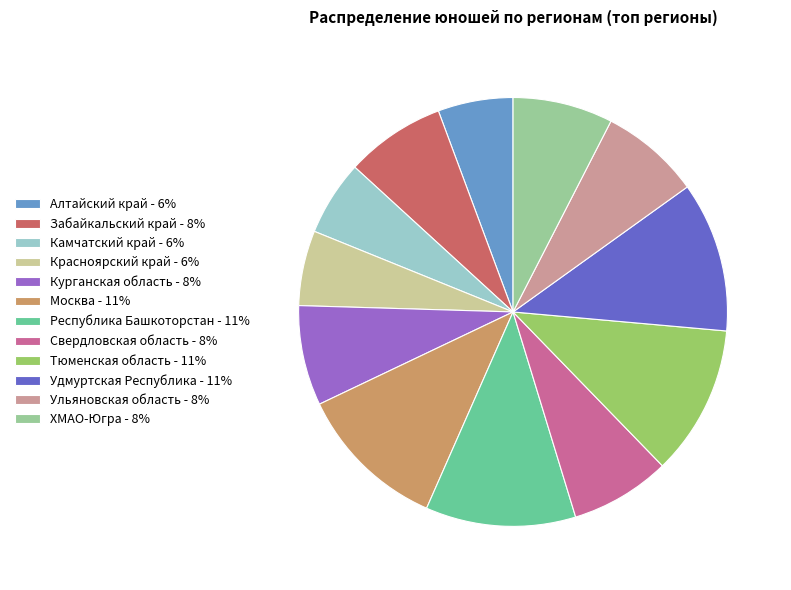

Is the sum of Камчатский край - 6% and Алтайский край - 6% greater than half?

No